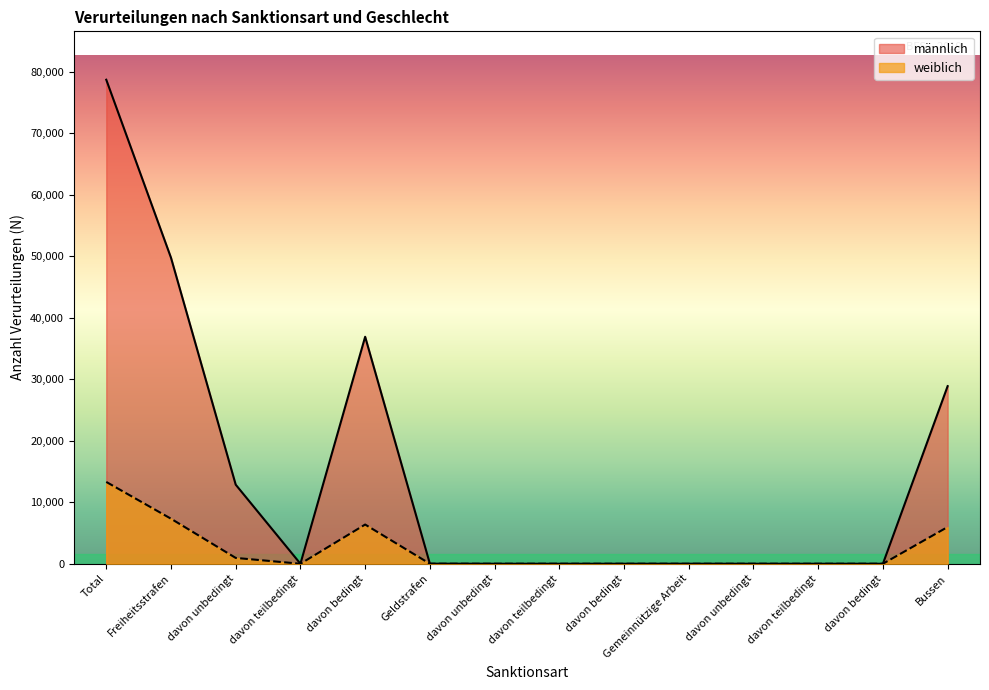

Which has a higher value, Freiheitsstrafen or Total?

Total